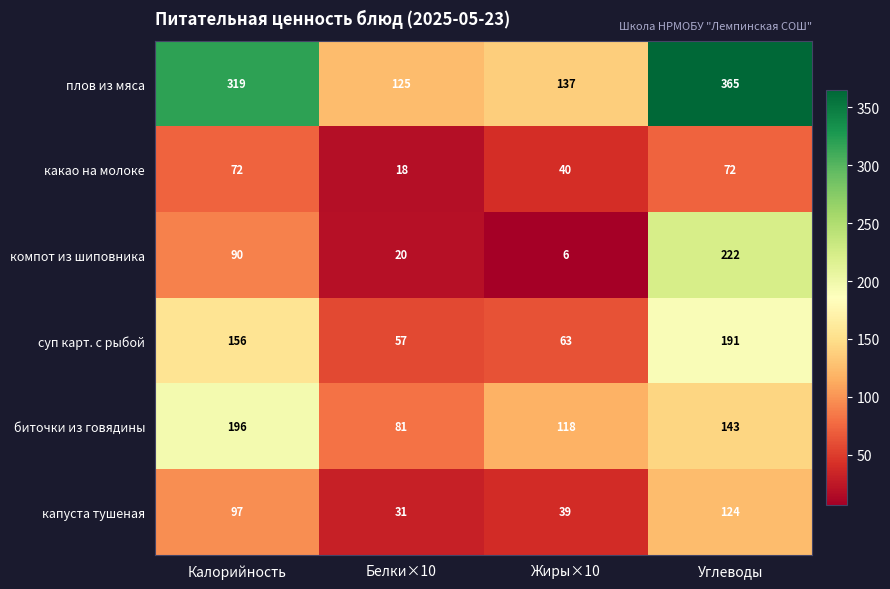

The value of плов из мяса at Калорийность is 319. True or false?

True